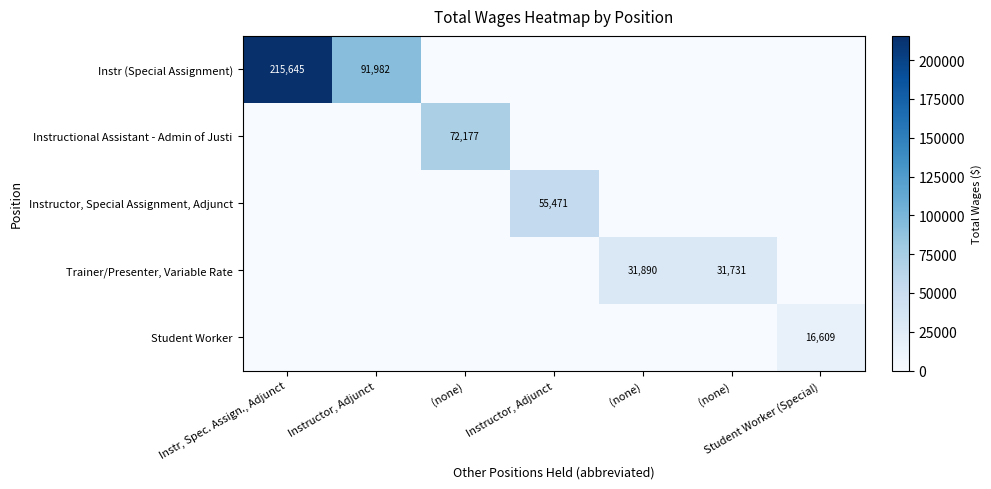

Is it true that Instr (Special Assignment) equals 0 at (none)?

True